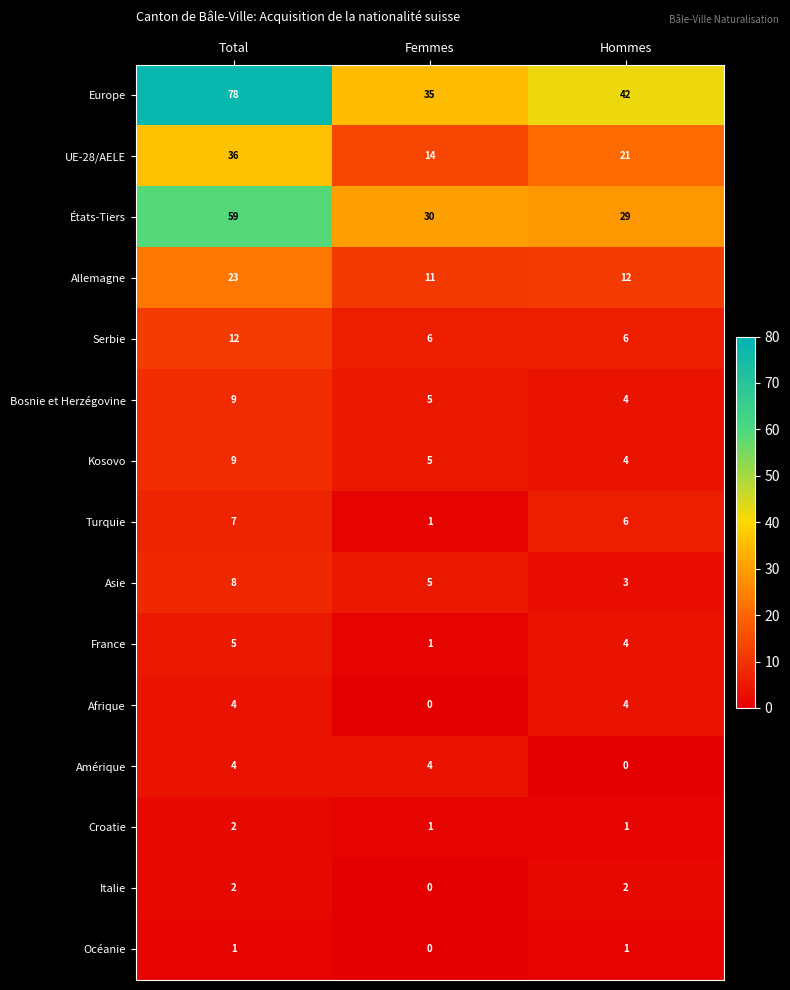

What is the difference between the maximum and minimum values in the Bosnie et Herzégovine series?

5